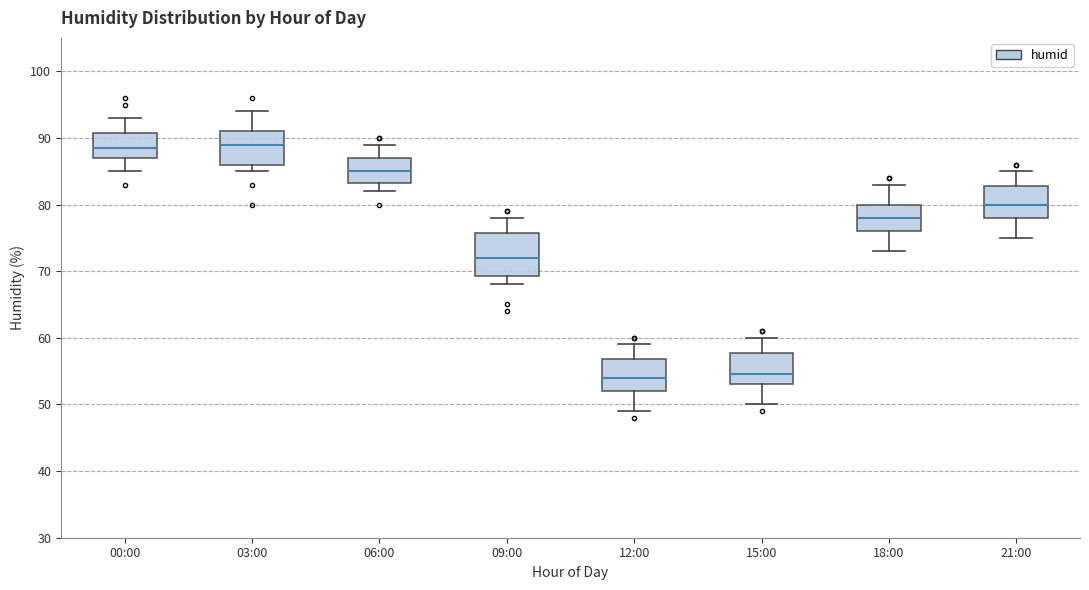

Reading left to right, transcribe this box plot: for each box, give where its median line is, the range the box spans, and where its two whiskers end, as read against the y-axis. The values are not printed on the chart, so give them approximately, as read against the axis.

00:00: median 89, box 87 to 91, whiskers 85 to 93
03:00: median 89, box 86 to 91, whiskers 85 to 94
06:00: median 85, box 83 to 87, whiskers 82 to 89
09:00: median 72, box 69 to 76, whiskers 68 to 78
12:00: median 54, box 52 to 57, whiskers 49 to 59
15:00: median 55, box 53 to 58, whiskers 50 to 60
18:00: median 78, box 76 to 80, whiskers 73 to 83
21:00: median 80, box 78 to 83, whiskers 75 to 85